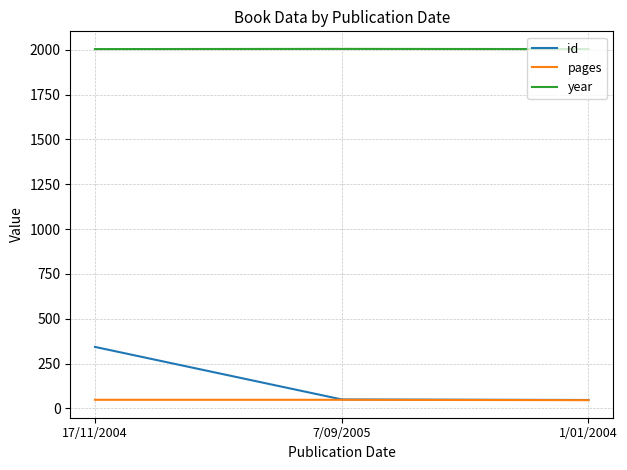

What position from the left is 7/09/2005?

2